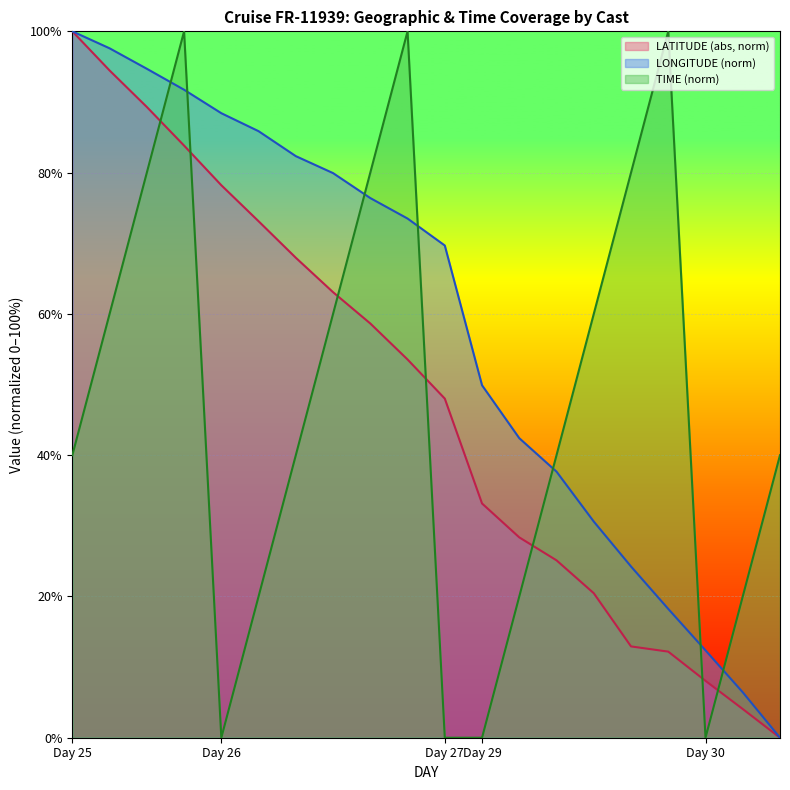

True or false: TIME and LONGITUDE cross at least once.

True